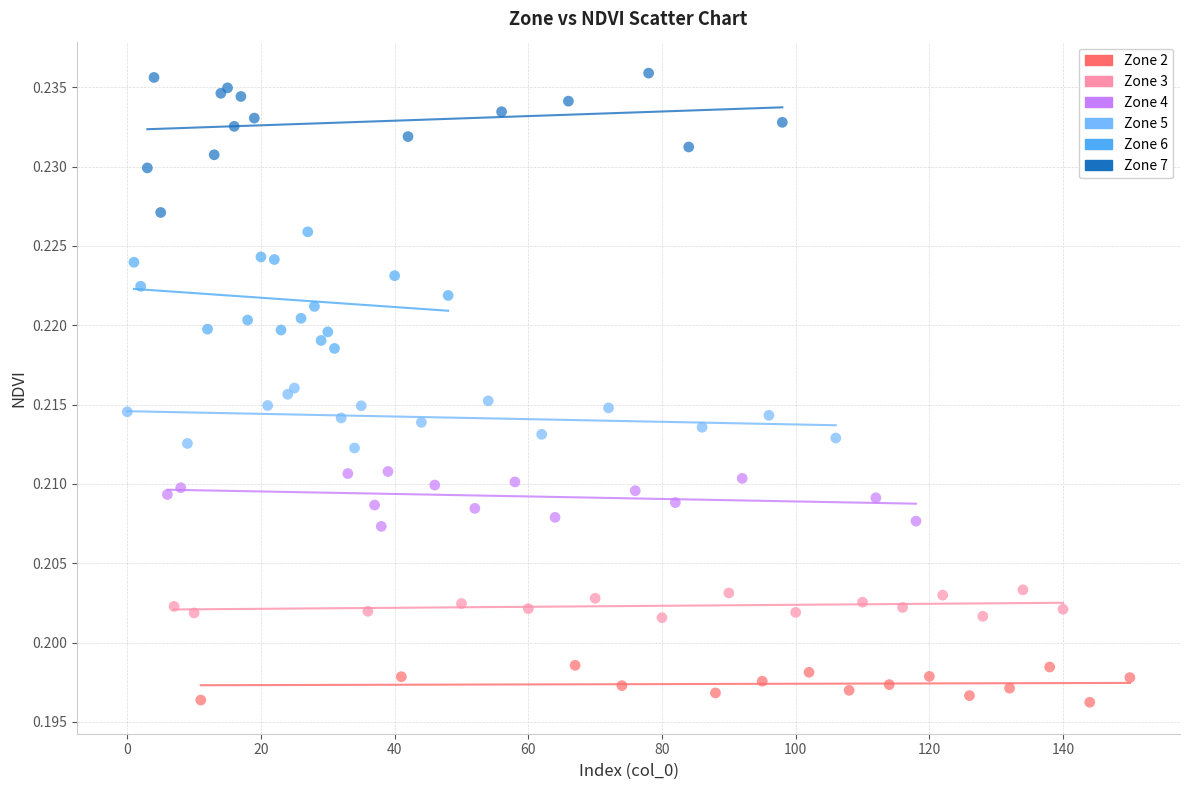

Which series reaches the maximum Y coordinate?

Zone 7